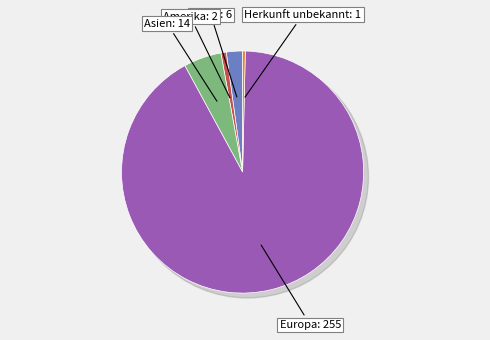

To the nearest percent, what is the difference between the largest and smallest slice percentages?

91%